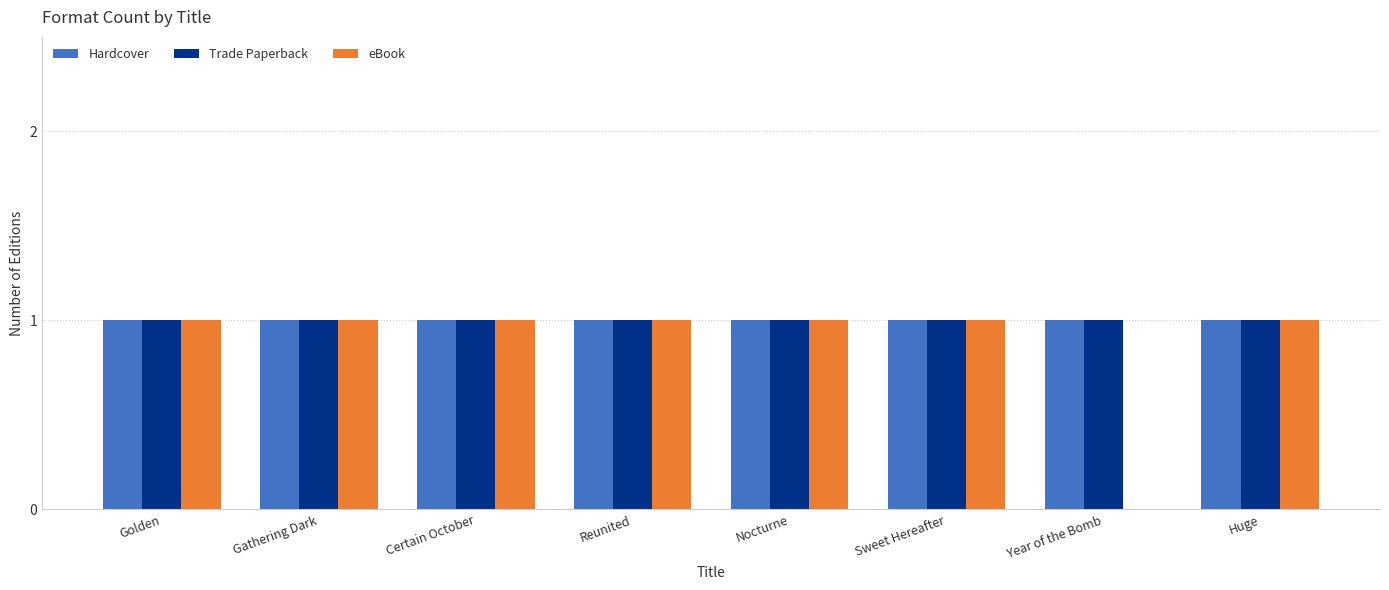

What are all the series names shown in the legend?

Hardcover, Trade Paperback, eBook